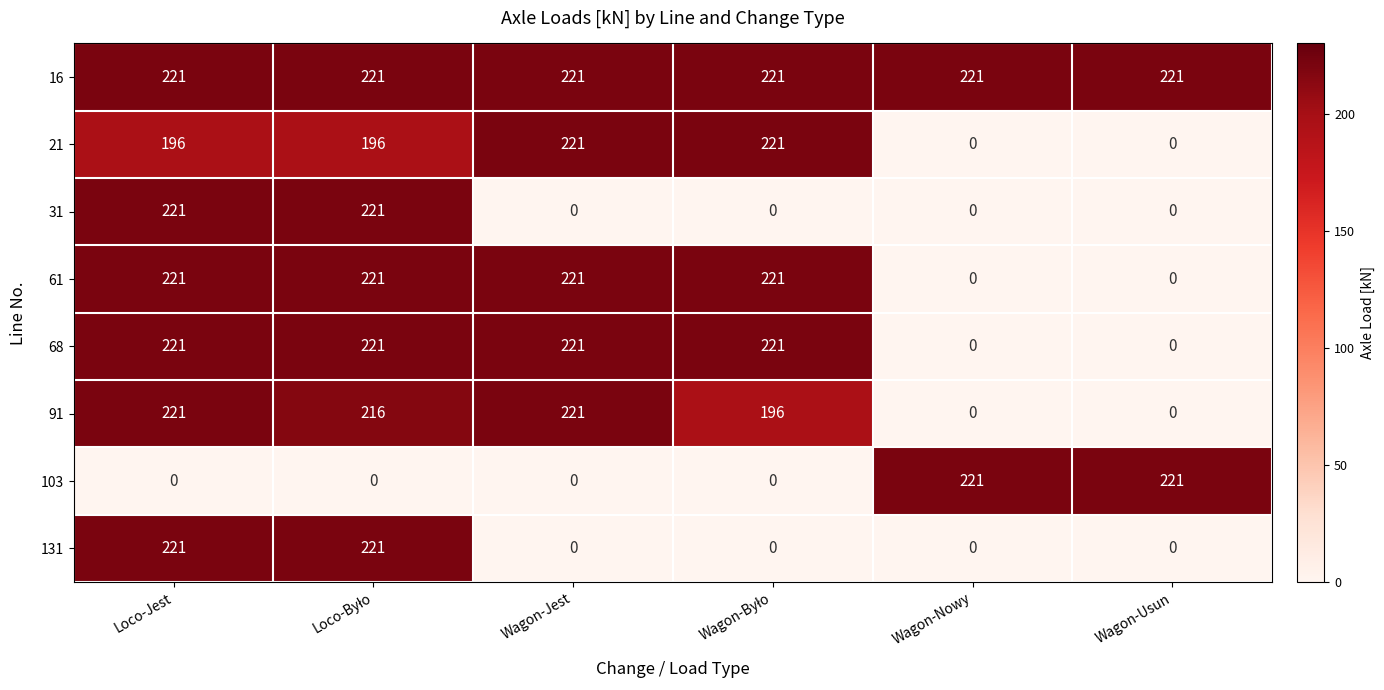

What is the highest value of the 16 series?

221